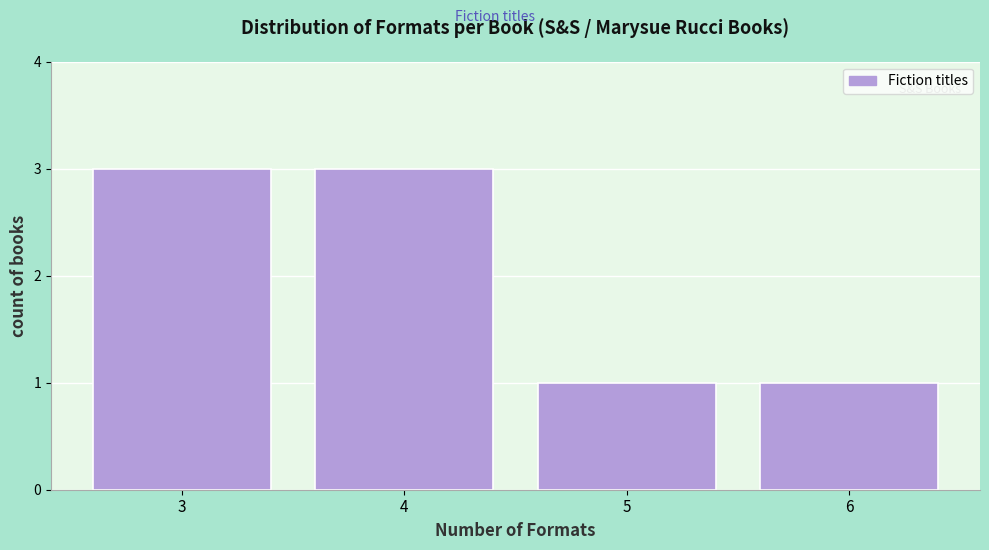

Reading left to right, list every bar in this chart as the range it spans on the x-axis followed by its height. The values are not printed on the chart, so give them approximately, as read against the axis.

2.5 to 3.5: 3
3.5 to 4.5: 3
4.5 to 5.5: 1
5.5 to 6.5: 1